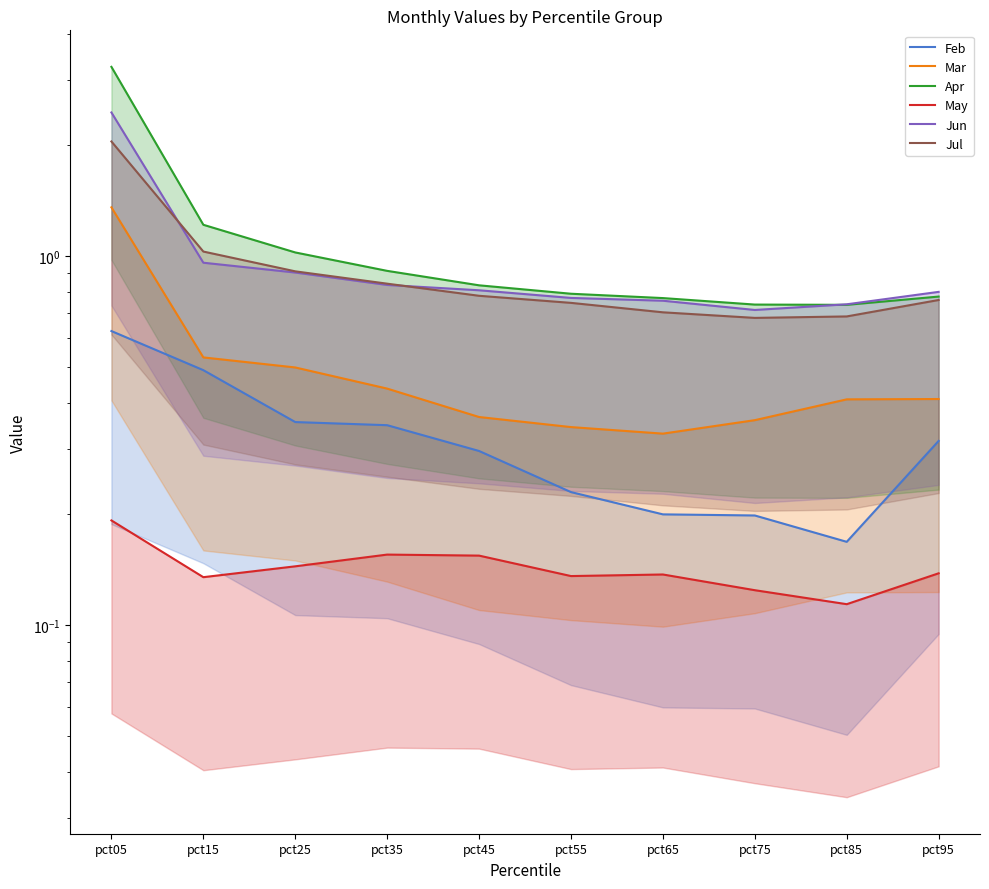

List the labels in order of May value, largest first.

pct05, pct35, pct45, pct25, pct95, pct65, pct55, pct15, pct75, pct85